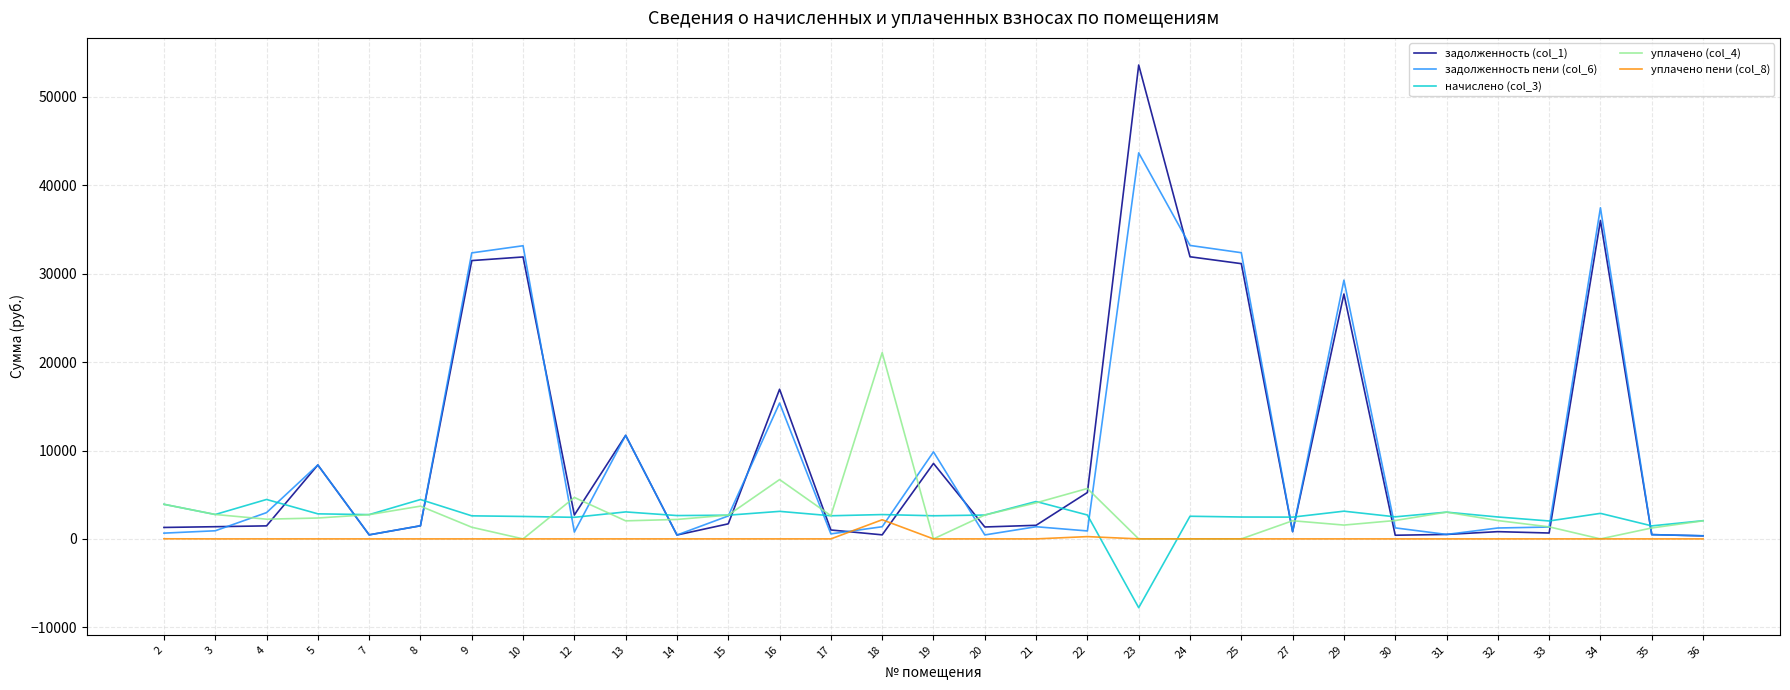

Which category has the lowest value across all series?

23